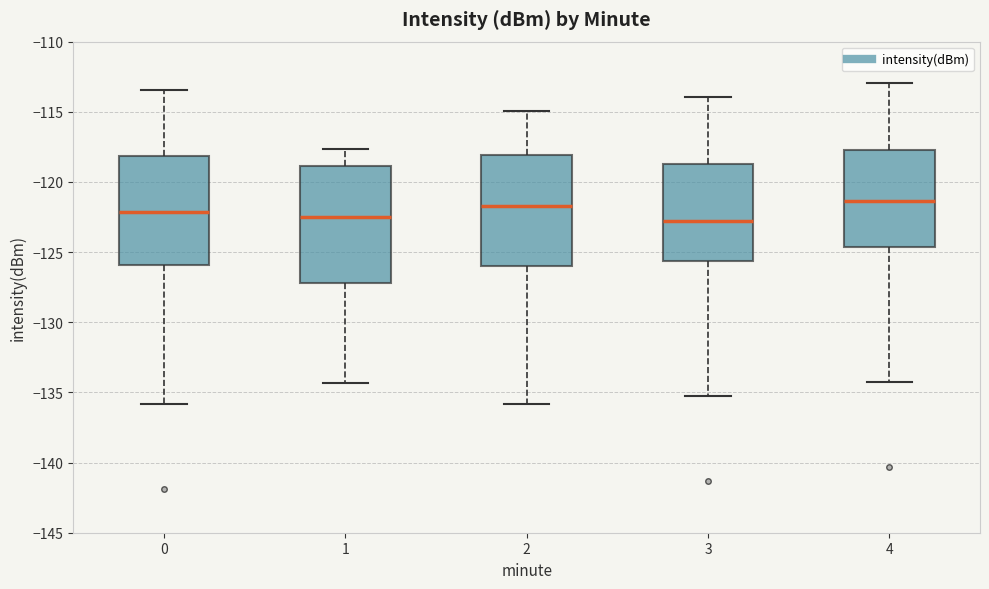

Reading left to right, read every box against the y-axis: the position of its median line, the range the box covers, and the ends of its whiskers. The values are not printed on the chart, so give them approximately, as read against the axis.

0: median -122.0, box -126.0 to -118.0, whiskers -136.0 to -113.5
1: median -122.5, box -127.0 to -119.0, whiskers -134.5 to -117.5
2: median -121.5, box -126.0 to -118.0, whiskers -136.0 to -115.0
3: median -123.0, box -125.5 to -118.5, whiskers -135.0 to -114.0
4: median -121.5, box -124.5 to -117.5, whiskers -134.0 to -113.0